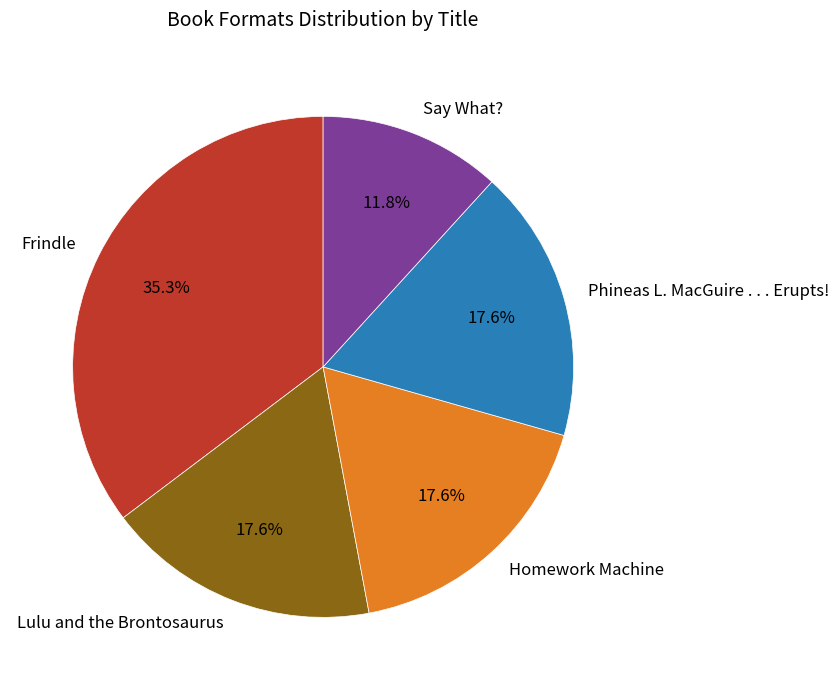

Which slice is the smallest?

Say What?